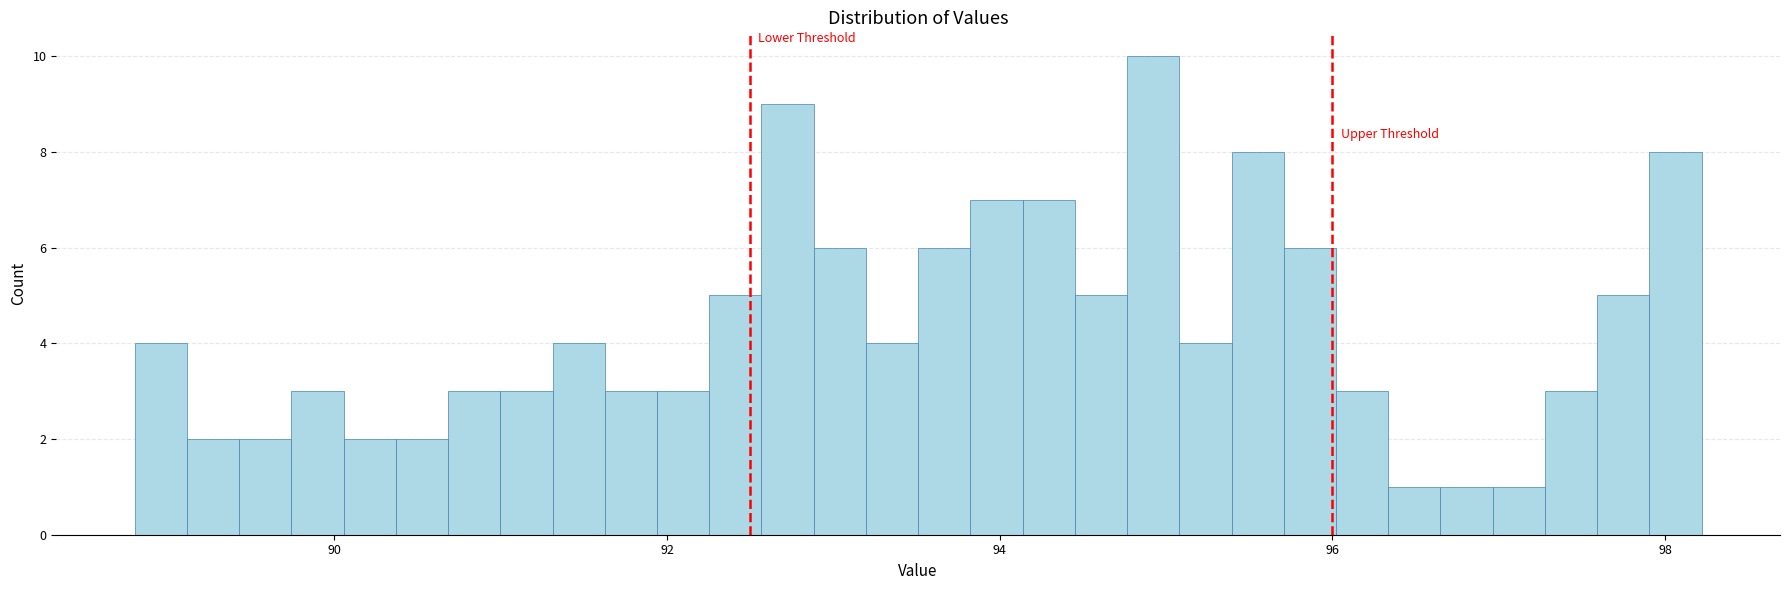

Read against the x-axis, roughly where is the centre of the tallest bar?

95.0